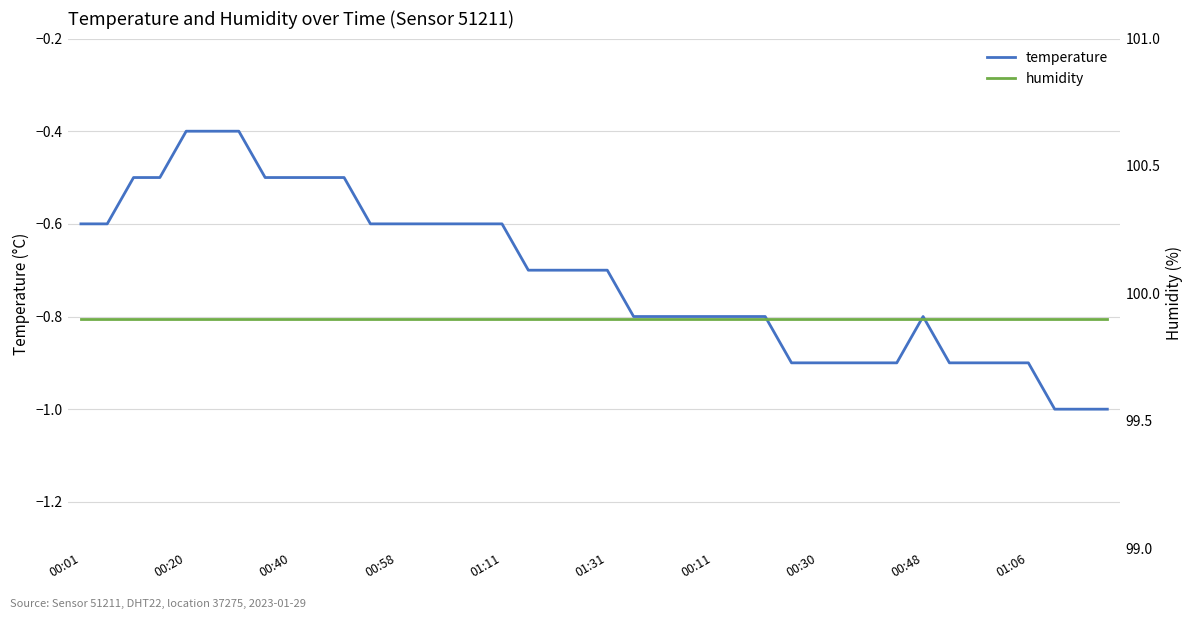

True or false: humidity and temperature cross at least once.

False